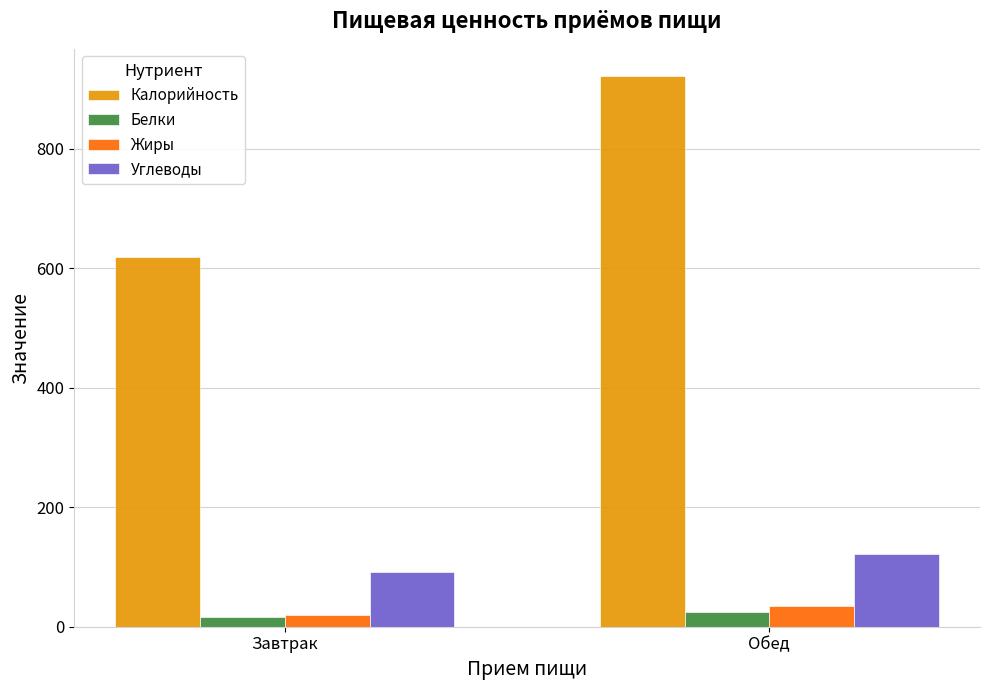

What is the difference between the maximum and minimum values in the Калорийность series?

301.6